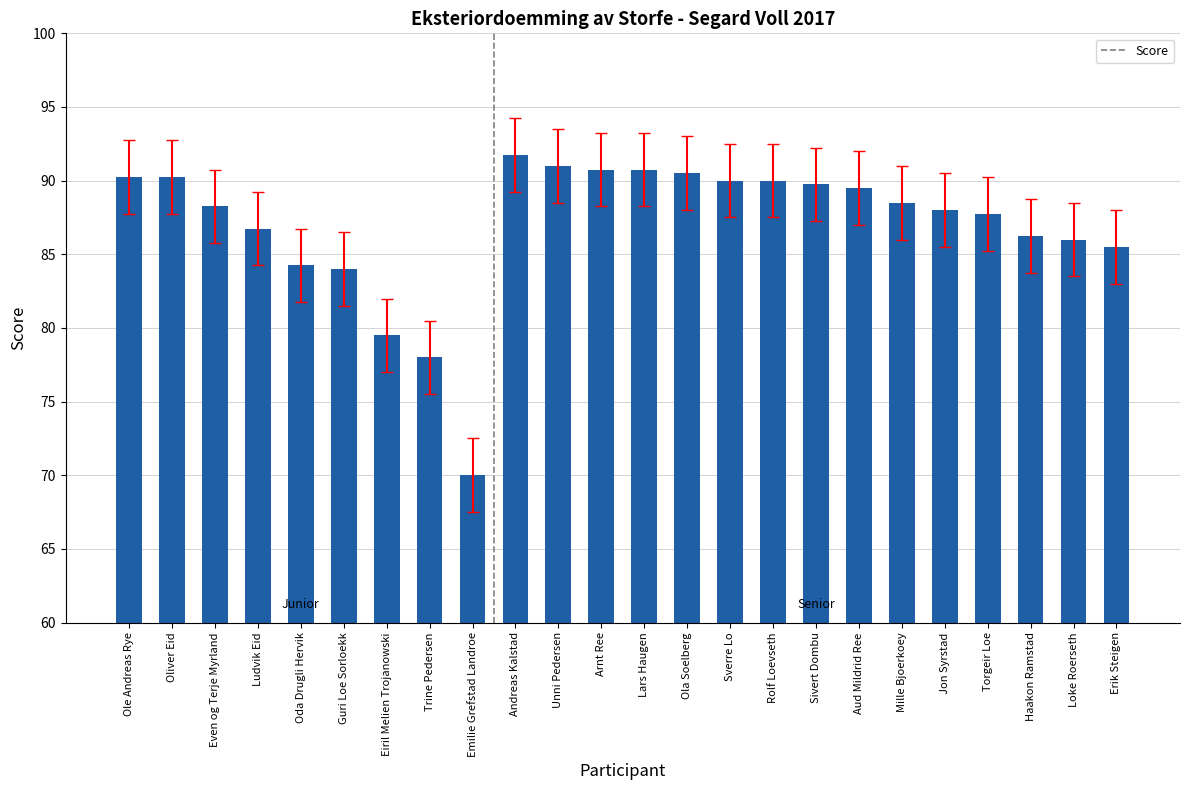

Where is the data nearest to the value 80?

Eiril Melien Trojanowski